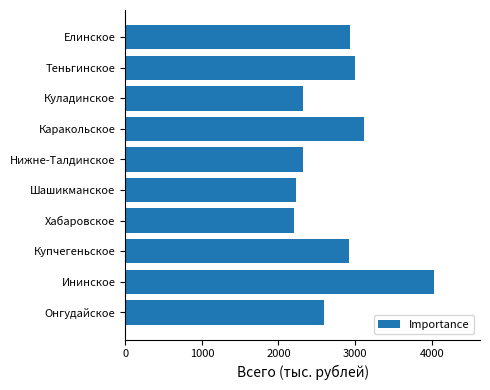

What is the approximate value at Купчегеньское?

2914.9